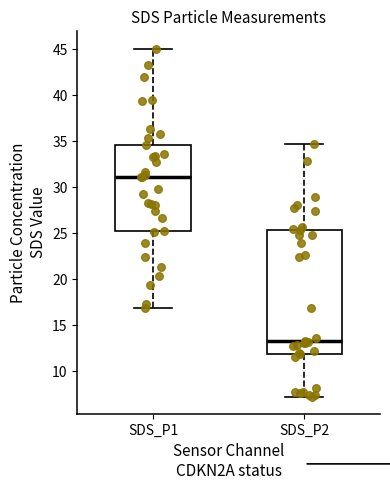

Reading left to right, transcribe this box plot: for each box, give where its median line is, the range the box spans, and where its two whiskers end, as read against the y-axis. The values are not printed on the chart, so give them approximately, as read against the axis.

SDS_P1: median 31.0, box 25.5 to 34.5, whiskers 17.0 to 45.0
SDS_P2: median 13.5, box 12.0 to 25.5, whiskers 7.0 to 34.5